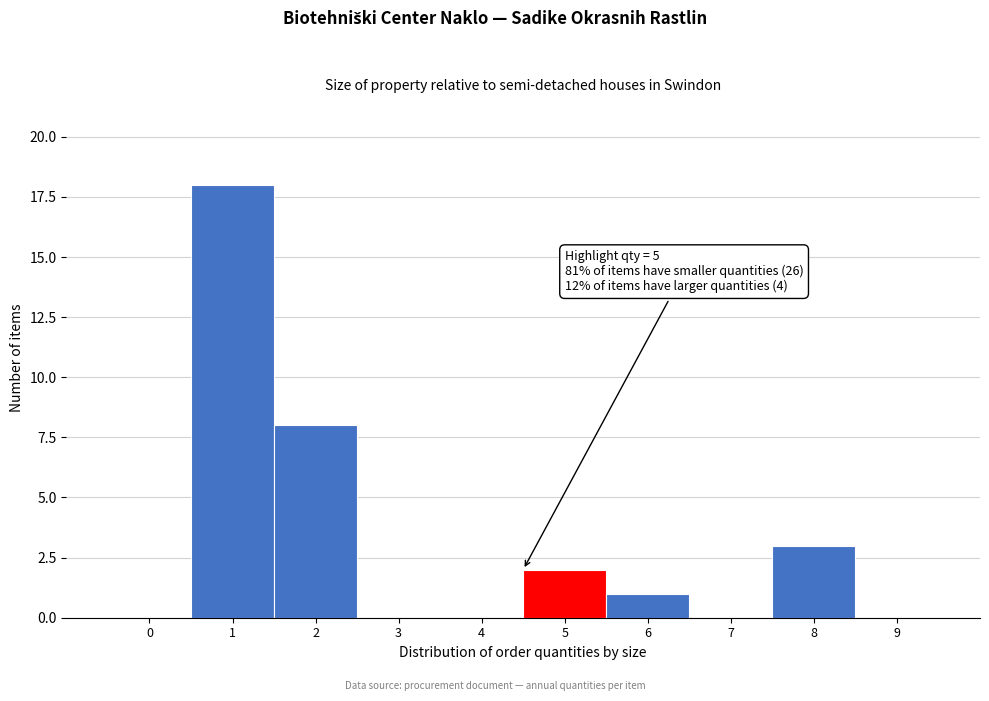

Reading right to left, transcribe all the data shown in this chart.

9=0	8=3	7=0	6=1	5=2	4=0	3=0	2=8	1=18	0=0